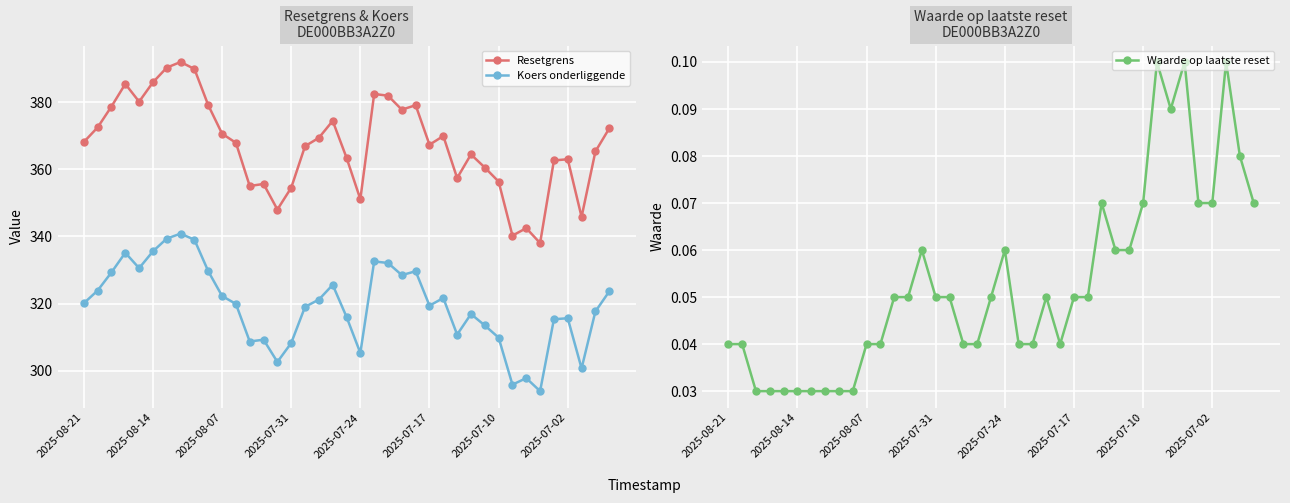

True or false: Koers onderliggende and Waarde op laatste reset intersect in this chart.

False